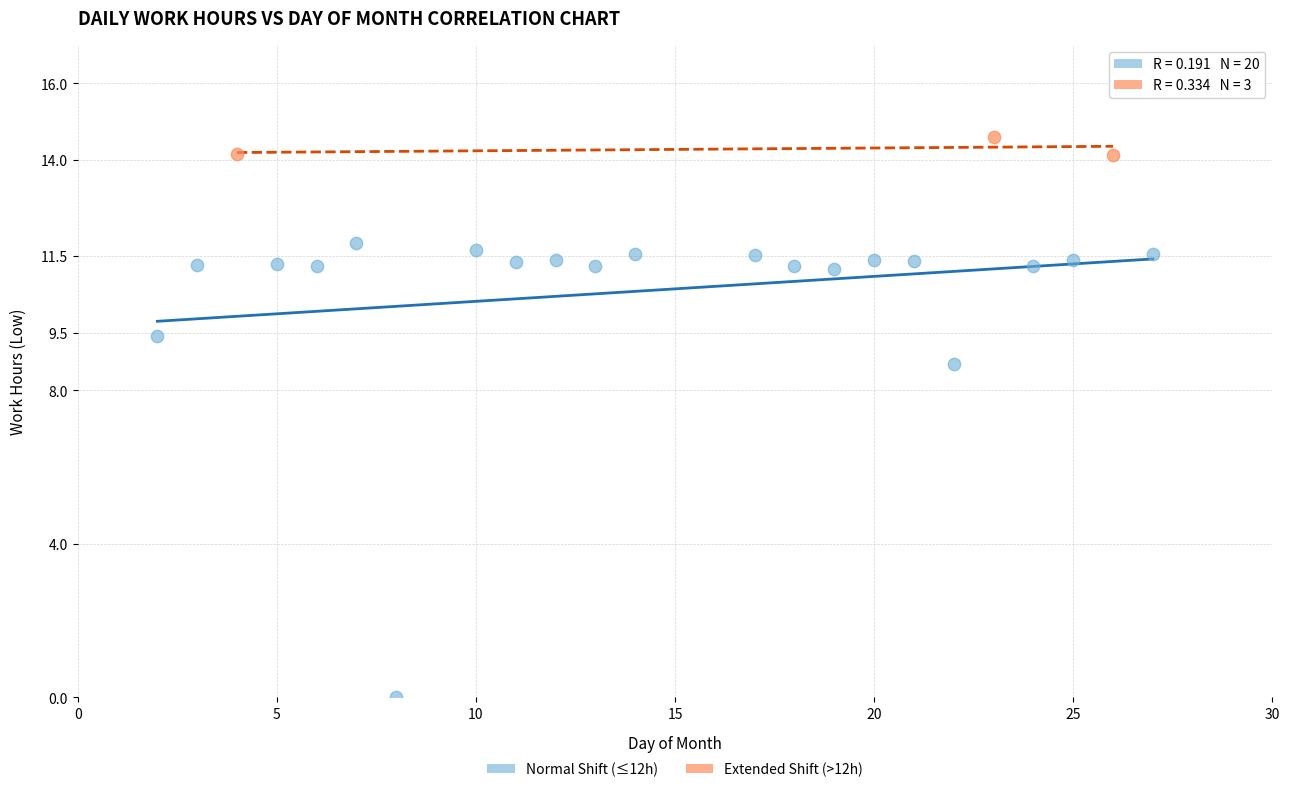

Which series contains the highest Y value?

Extended Shift (>12h)